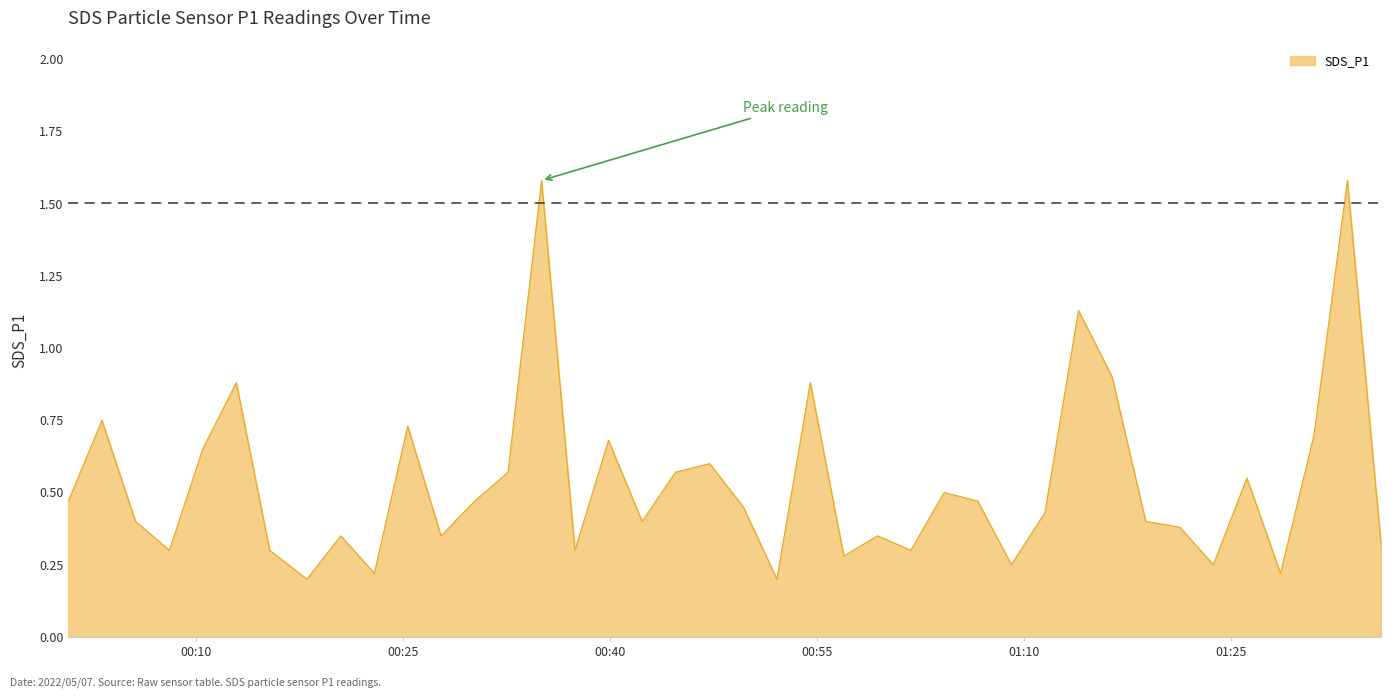

What is the maximum value shown in the chart?

1.6